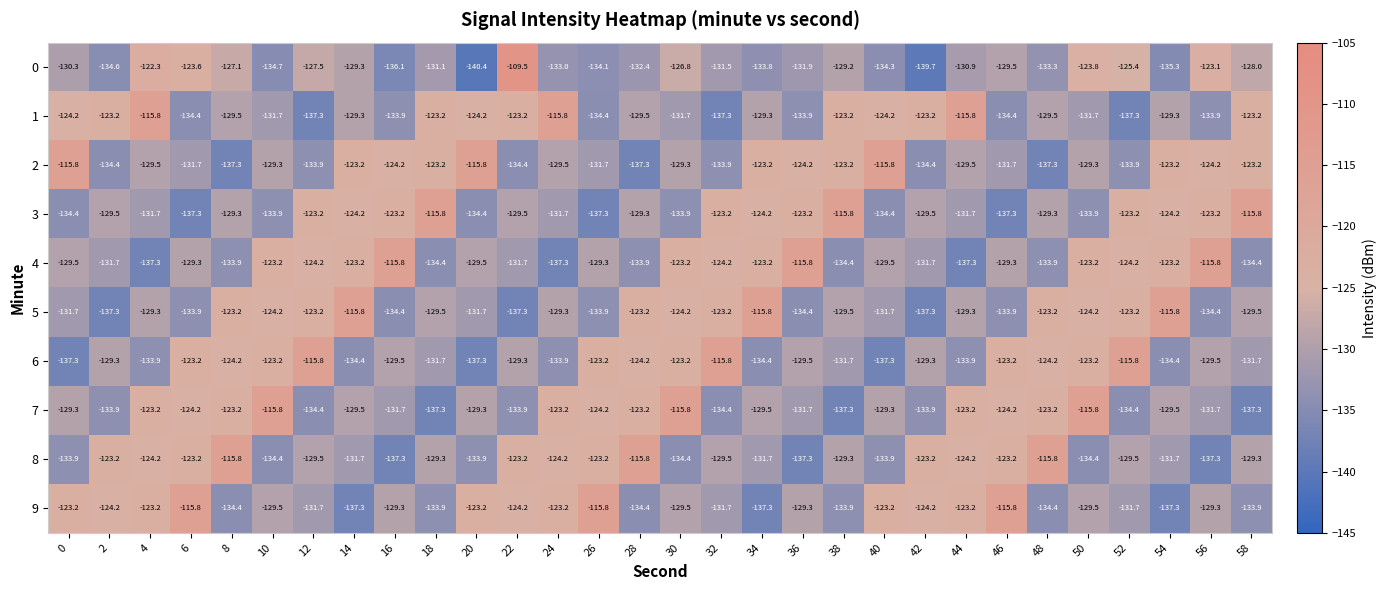

Which category has the lowest value across all series?

20